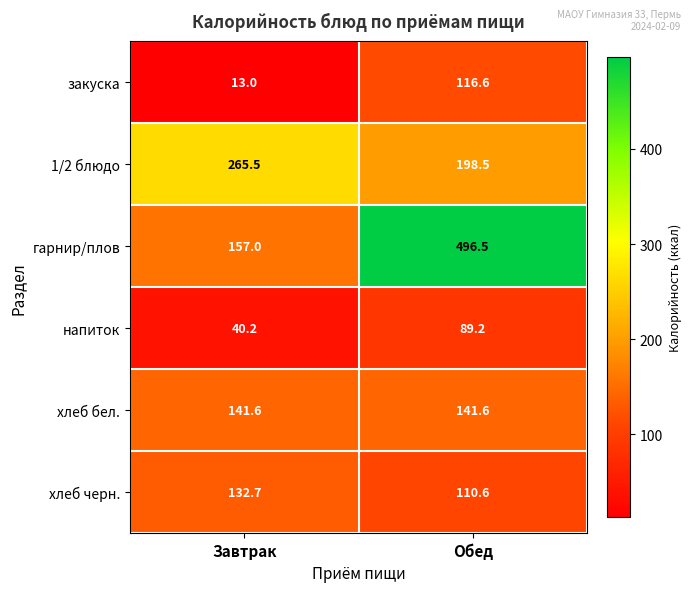

What is the average value of the гарнир/плов series?

326.8